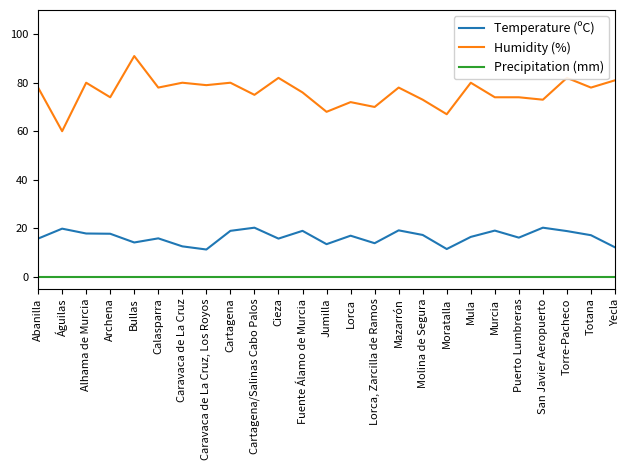

Is it true that Precipitation (mm) equals 0.0 at Molina de Segura?

True